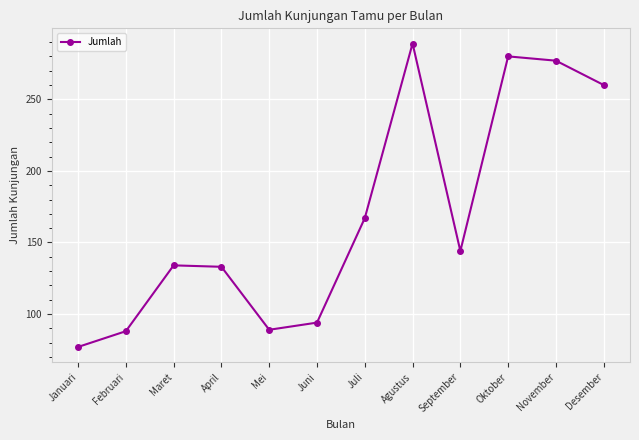

Approximately how many times larger is the value at Maret compared to September?

0.9